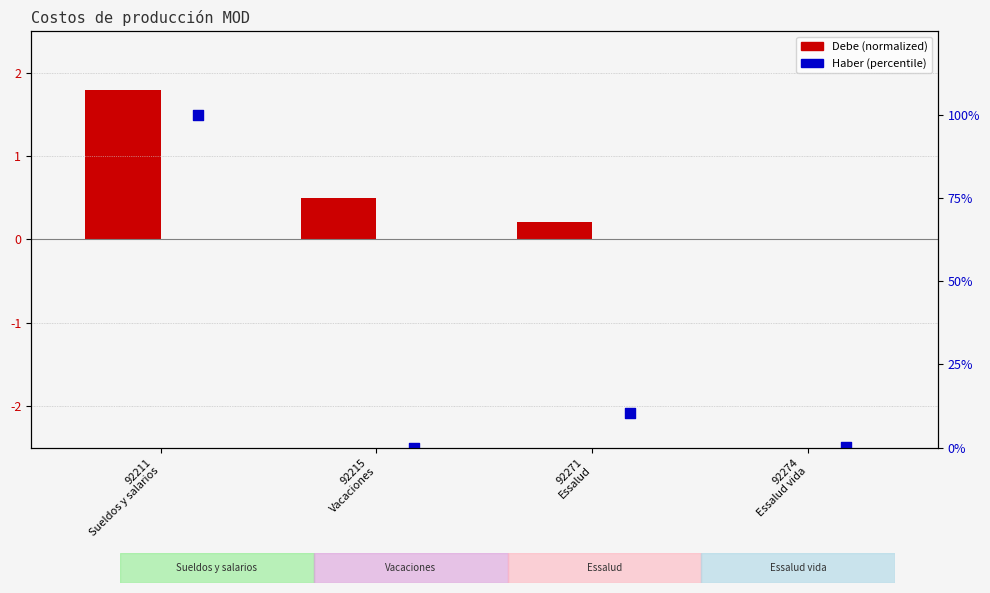

What is the total value across all series at 92274
Essalud vida?

0.3